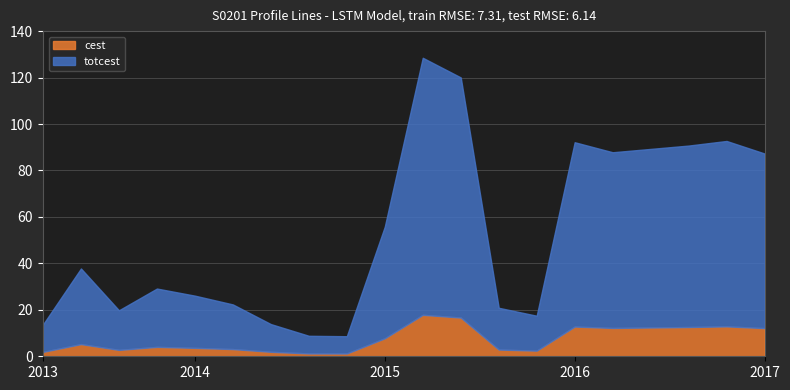

What is the highest value of the cest series?

17.9